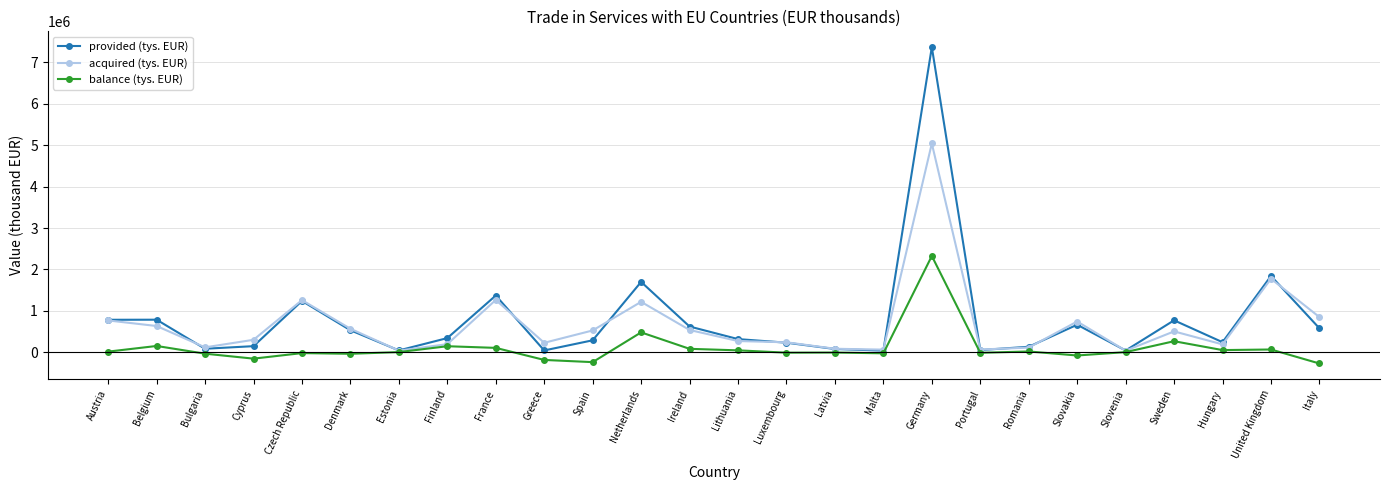

The provided (tys. EUR) series shows 1842555 at United Kingdom. True or false?

True